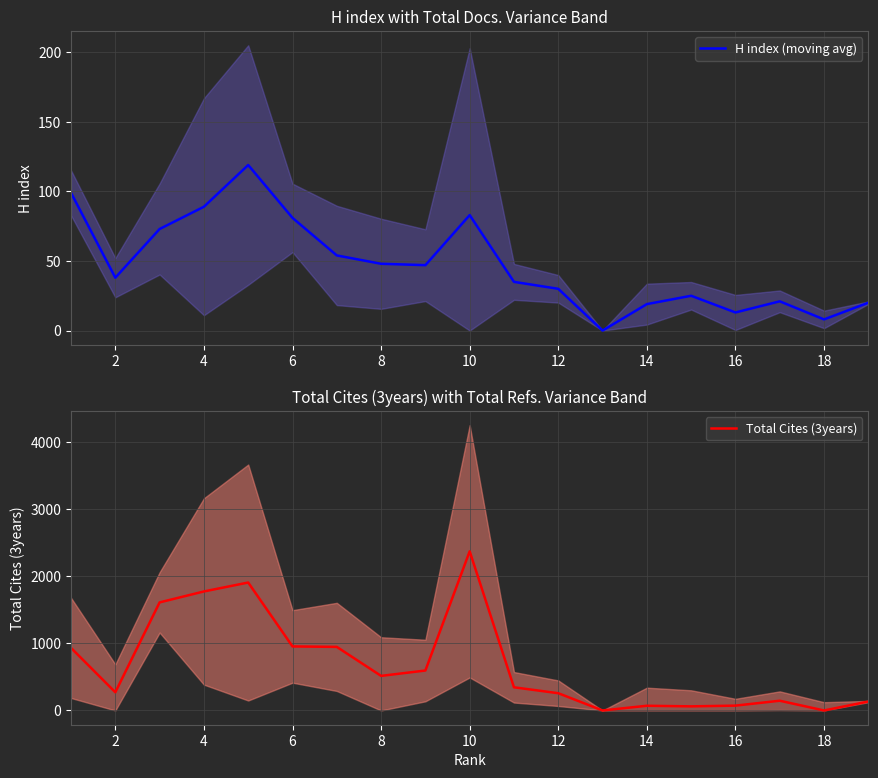

What is the value of the H index (moving avg) point at the 1st from the left?

99